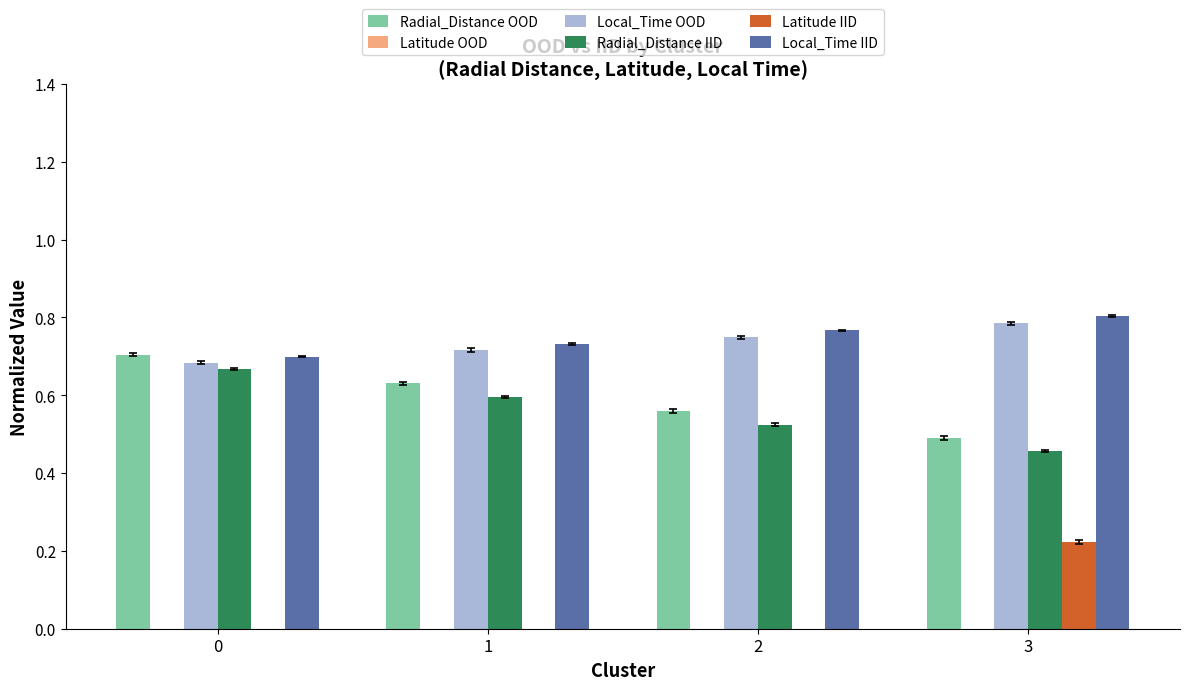

How many distinct data groups are displayed?

6